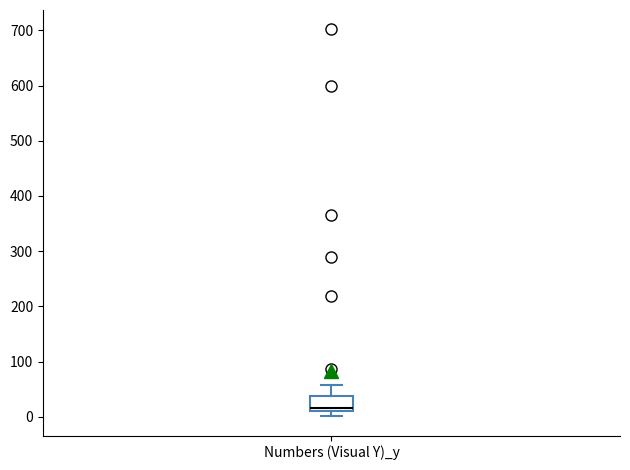

Read this box plot against the y-axis: the position of the median line, the range covered by the box, and the ends of both whiskers. The values are not printed on the chart, so give them approximately, as read against the axis.

median 20, box 10 to 40, whiskers 0 to 60